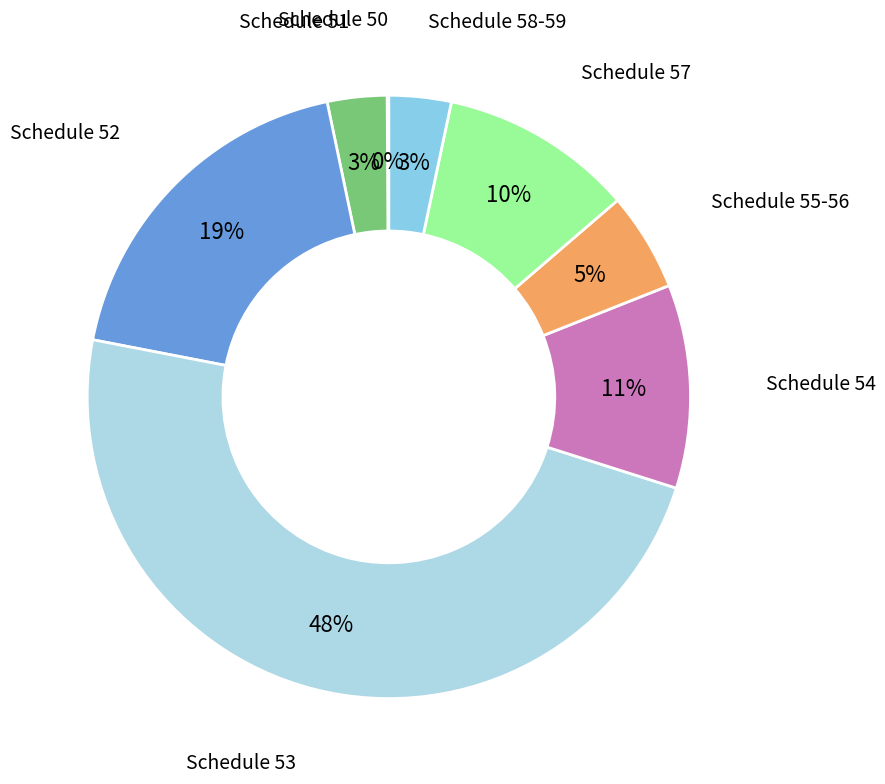

To the nearest percent, what is the difference between the Schedule 57 and Schedule 53 slice percentages?

38%